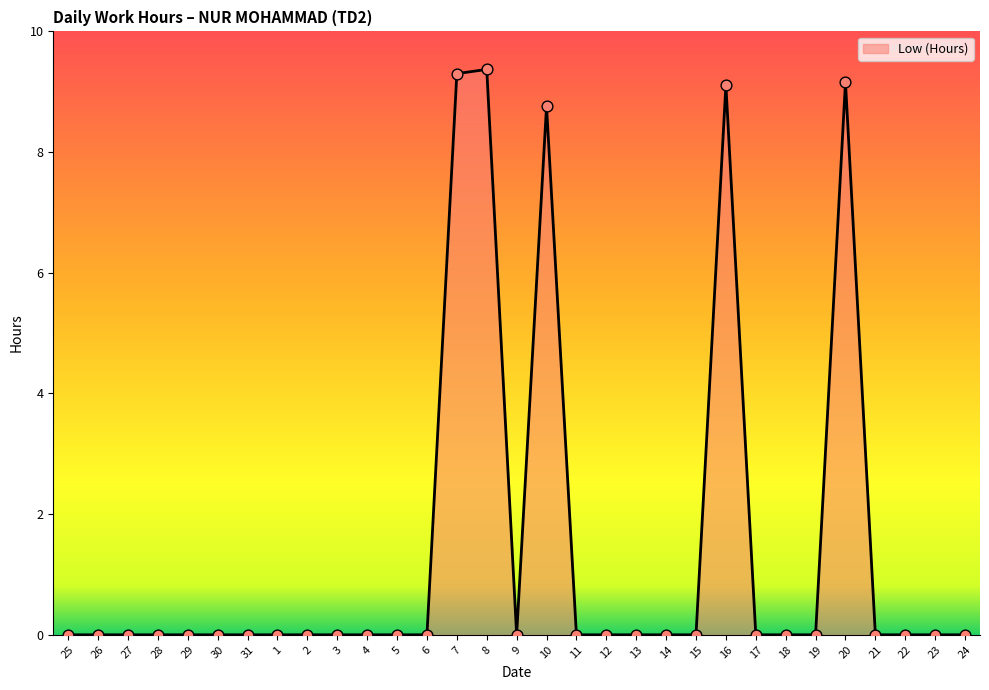

Which has a higher value, 20 or 2?

20